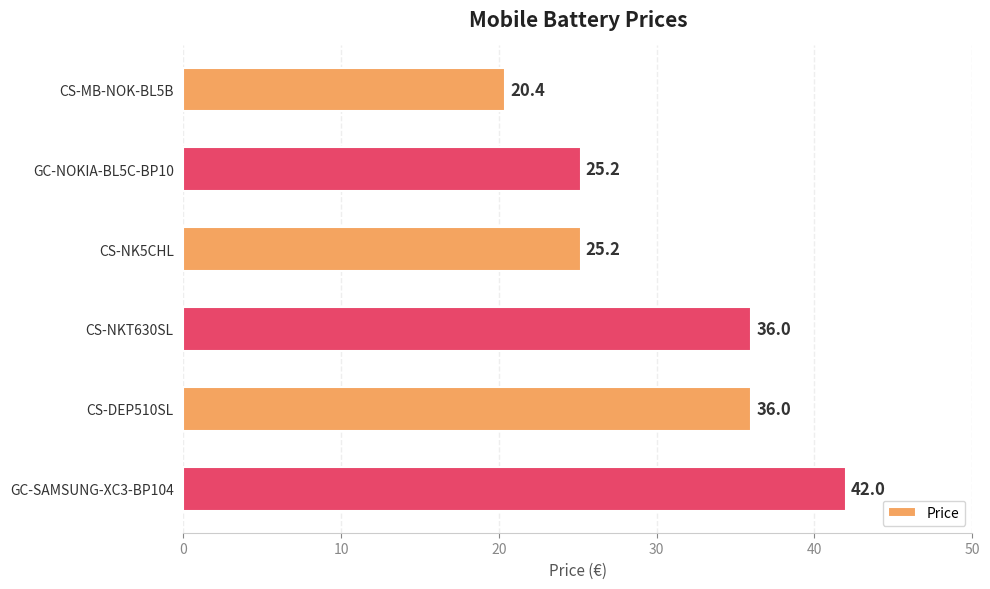

What is the value of the 5th bar from the top?

36.0